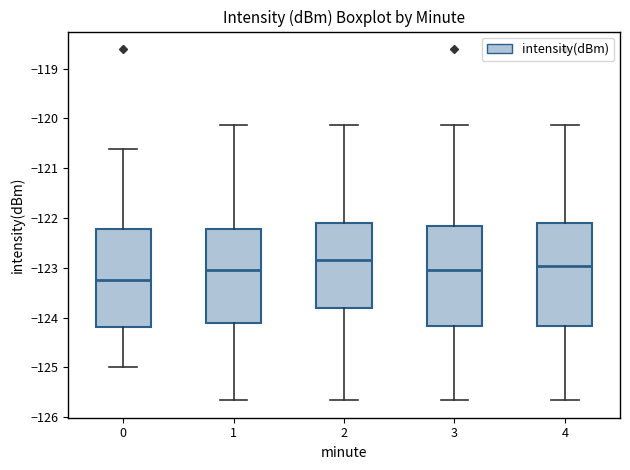

Reading left to right, transcribe this box plot: for each box, give where its median line is, the range the box spans, and where its two whiskers end, as read against the y-axis. The values are not printed on the chart, so give them approximately, as read against the axis.

0: median -123.3, box -124.2 to -122.2, whiskers -125.0 to -120.6
1: median -123.0, box -124.1 to -122.2, whiskers -125.7 to -120.1
2: median -122.8, box -123.8 to -122.1, whiskers -125.7 to -120.1
3: median -123.0, box -124.2 to -122.2, whiskers -125.7 to -120.1
4: median -123.0, box -124.2 to -122.1, whiskers -125.7 to -120.1